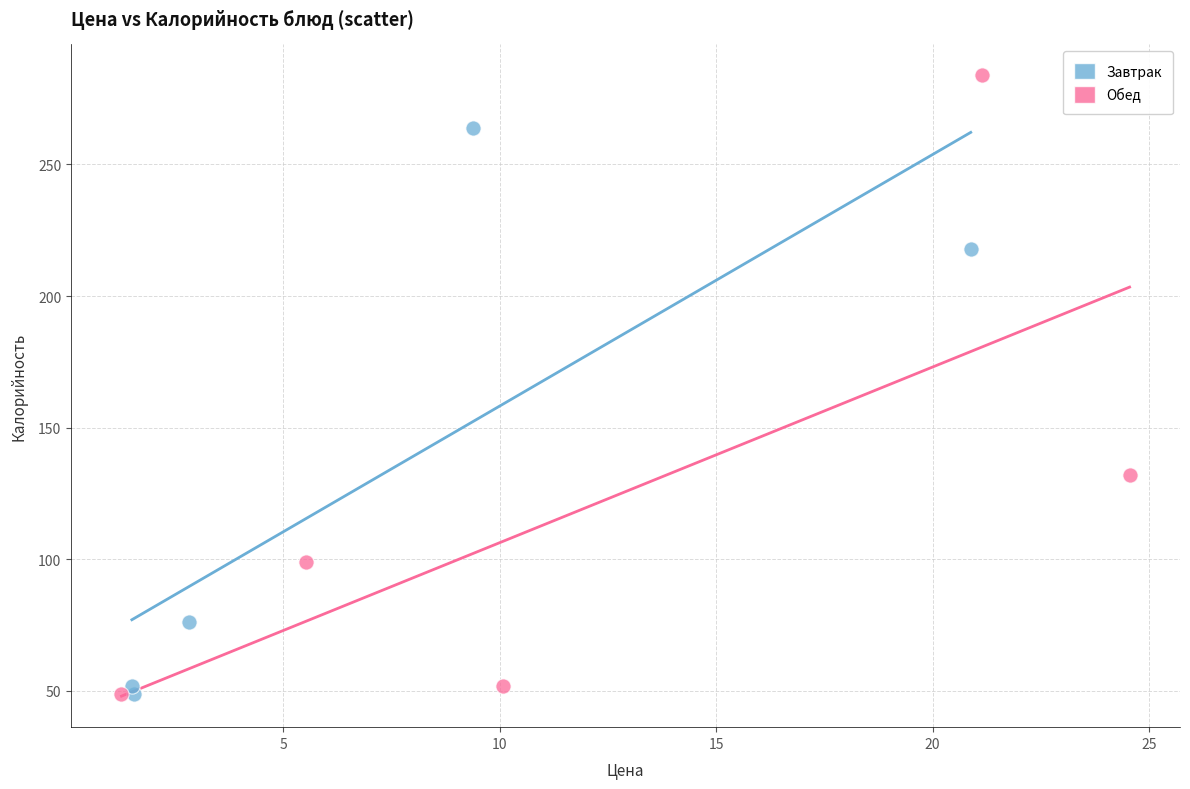

Which series reaches the maximum Y coordinate?

Обед